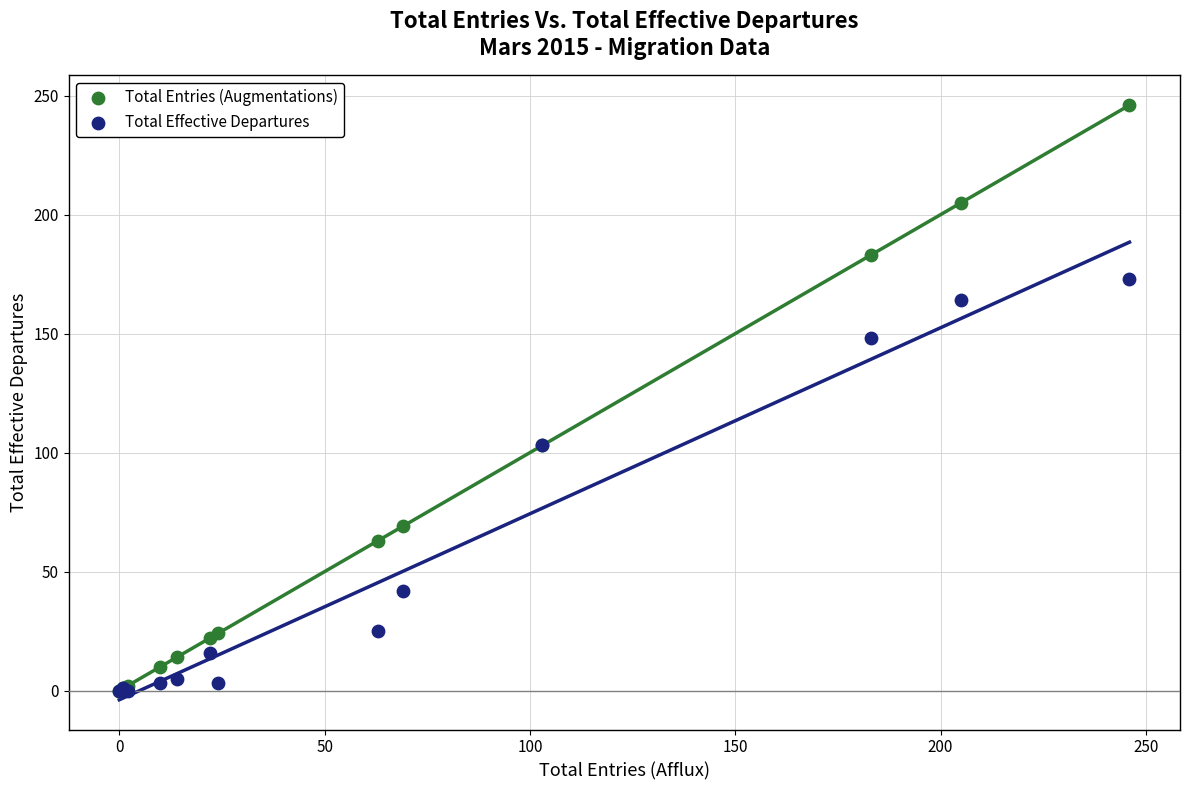

What are all the series names shown in the legend?

Total Entries (Augmentations), Total Effective Departures